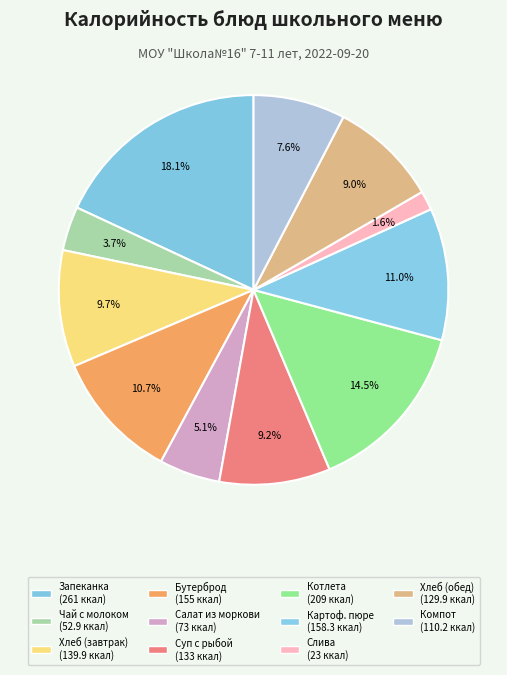

Count the number of slices in the pie.

11